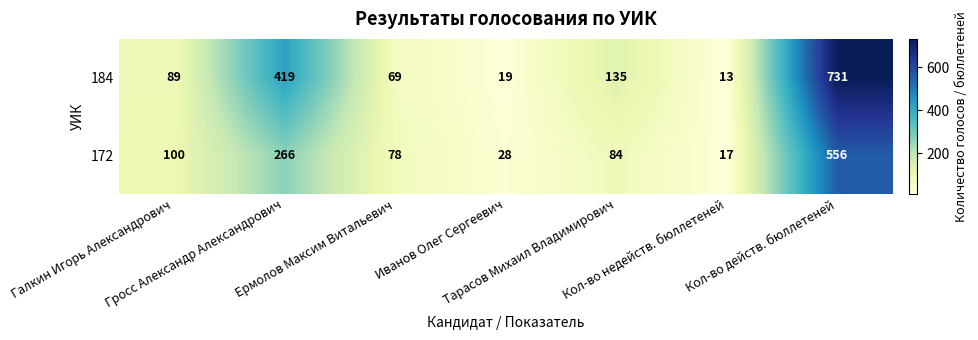

Which series has the largest total across all categories?

184